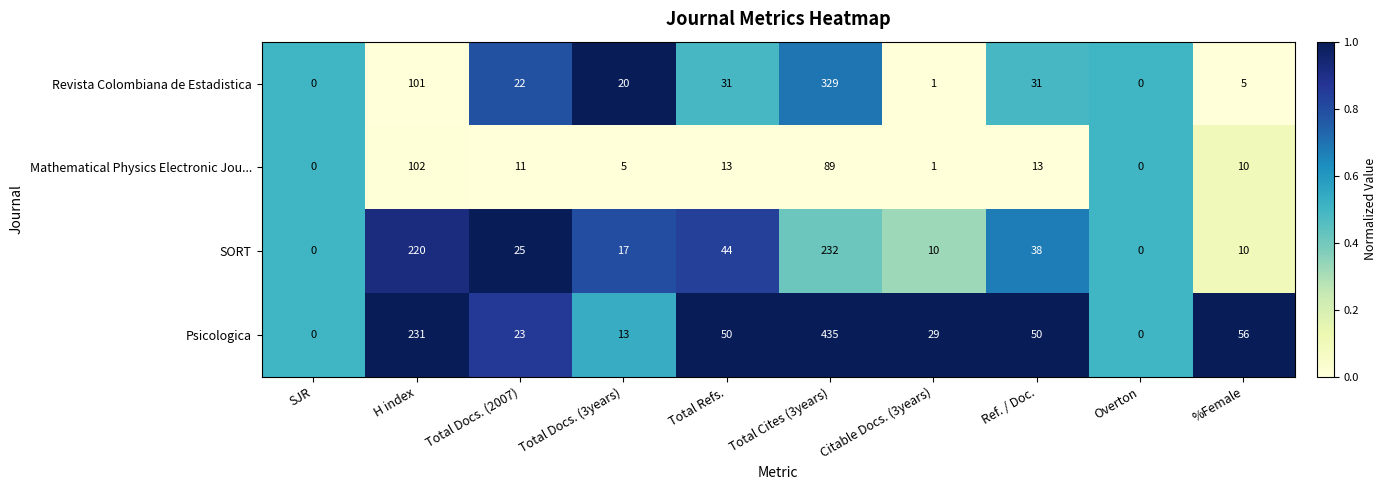

How many data points does each series have?

10